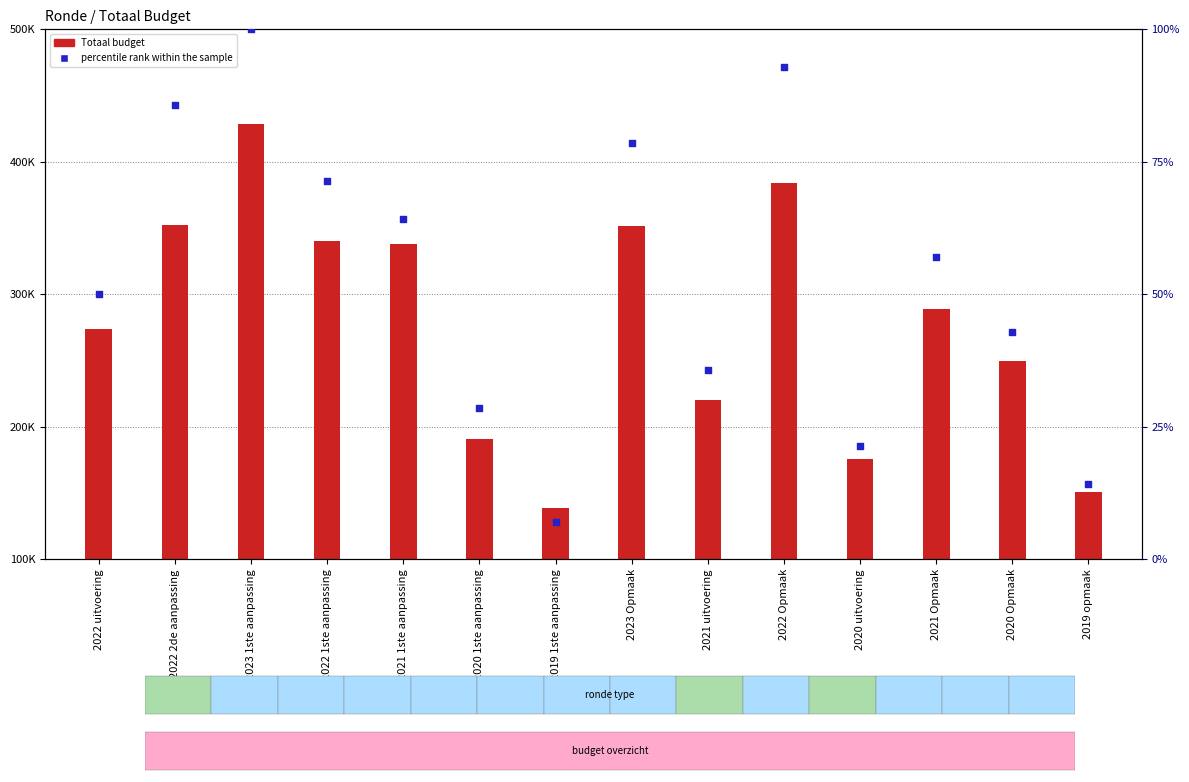

Which series has the largest total across all categories?

Totaal